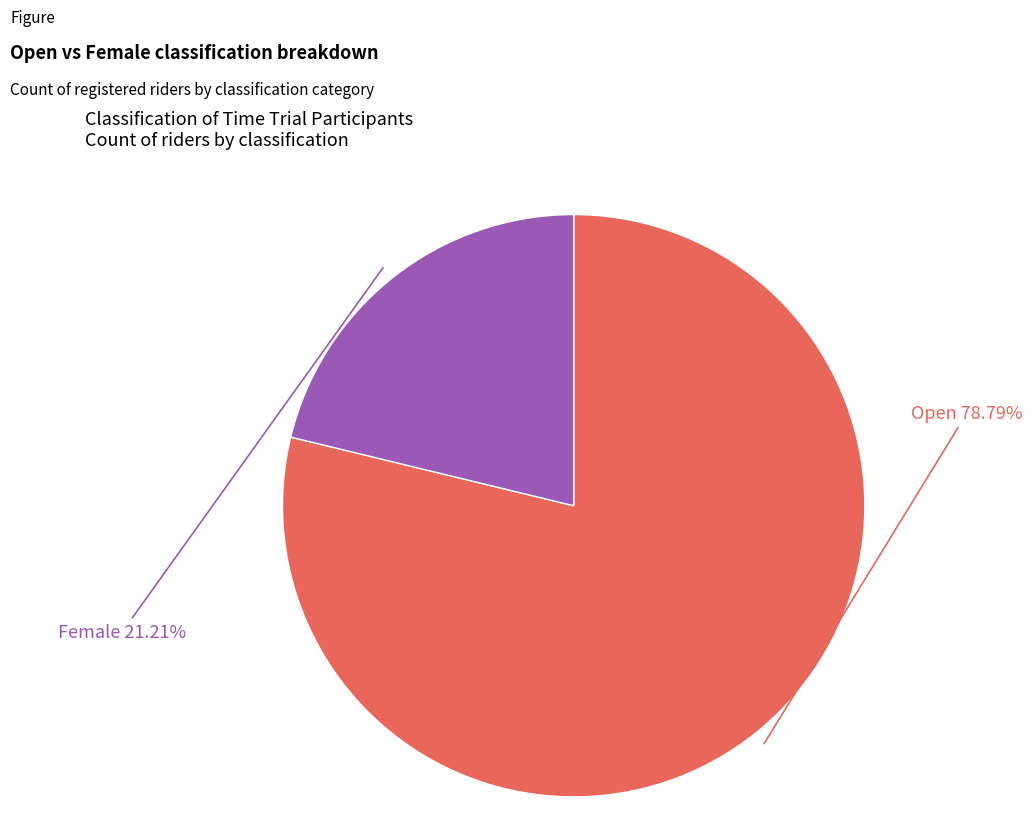

Approximately how many times larger is the value at Female compared to Open?

0.3